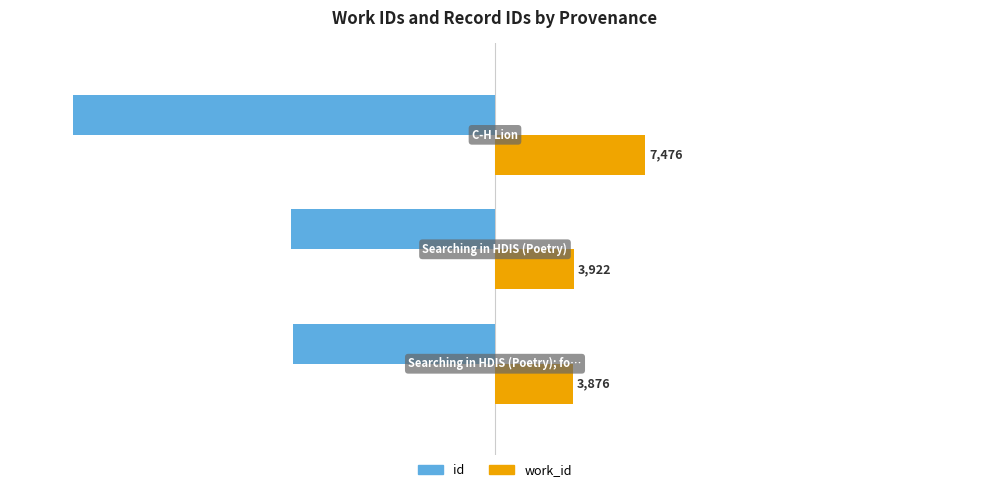

What are all the series names shown in the legend?

id, work_id